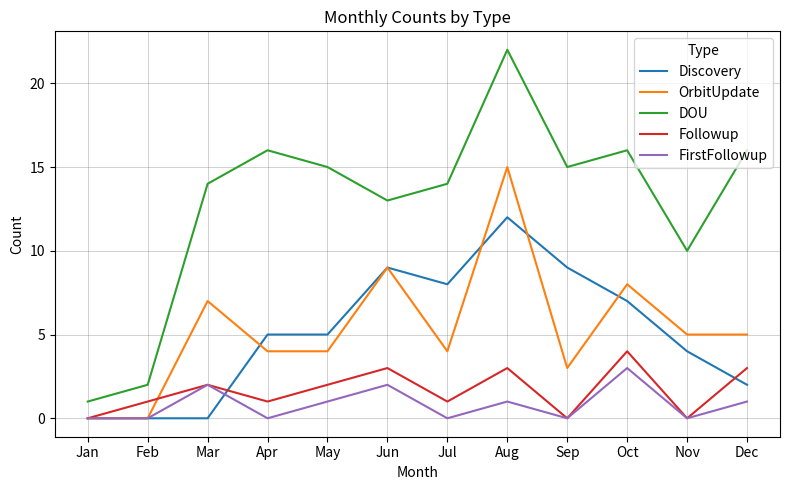

Which series has the largest range (max minus min)?

DOU